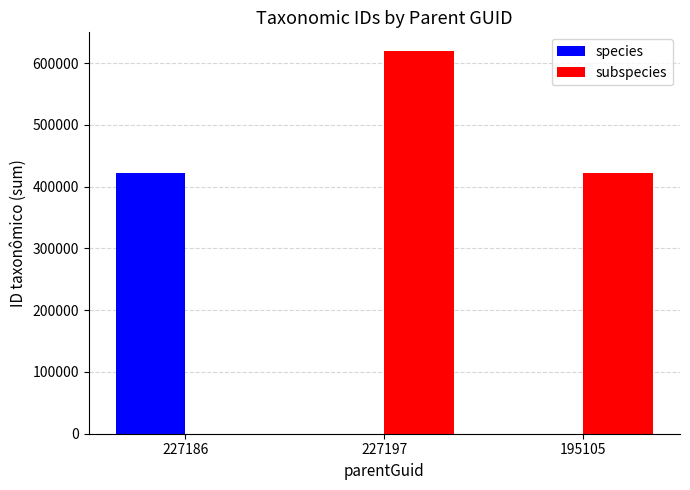

Which category has the highest value in the subspecies series?

227197